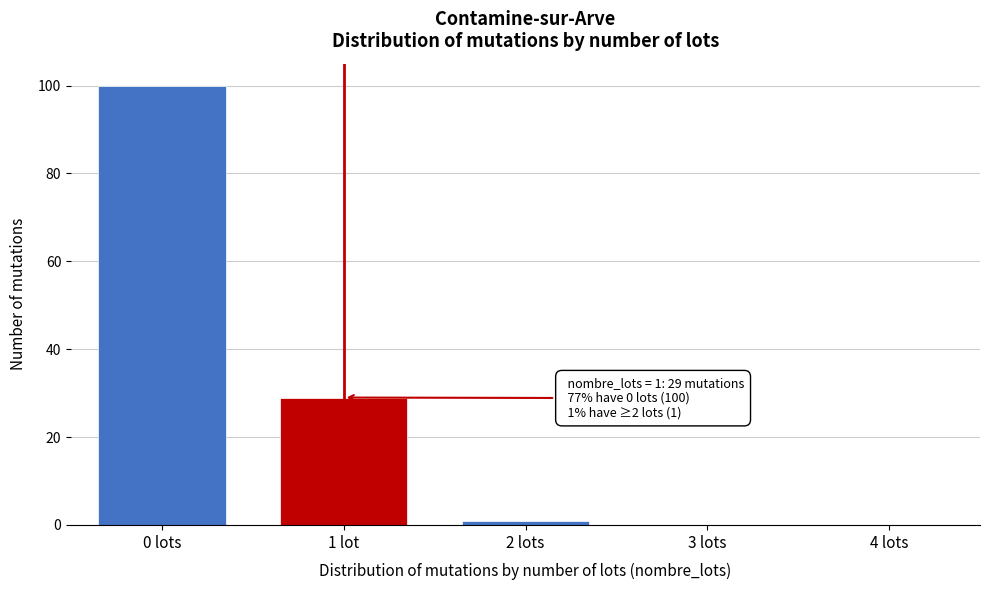

Reading left to right, extract all data points from this chart.

0 lots=100	1 lot=29	2 lots=1	3 lots=0	4 lots=0